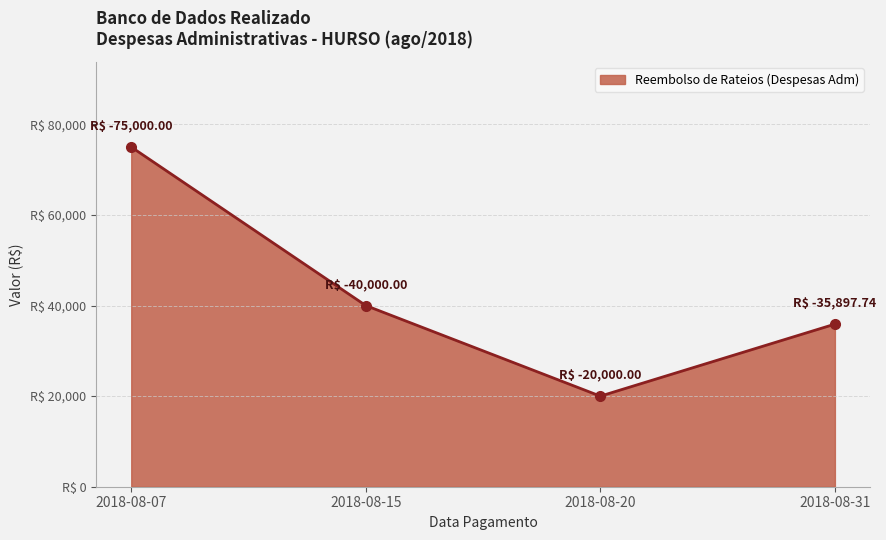

Rank the categories by value from lowest to highest.

2018-08-20, 2018-08-31, 2018-08-15, 2018-08-07